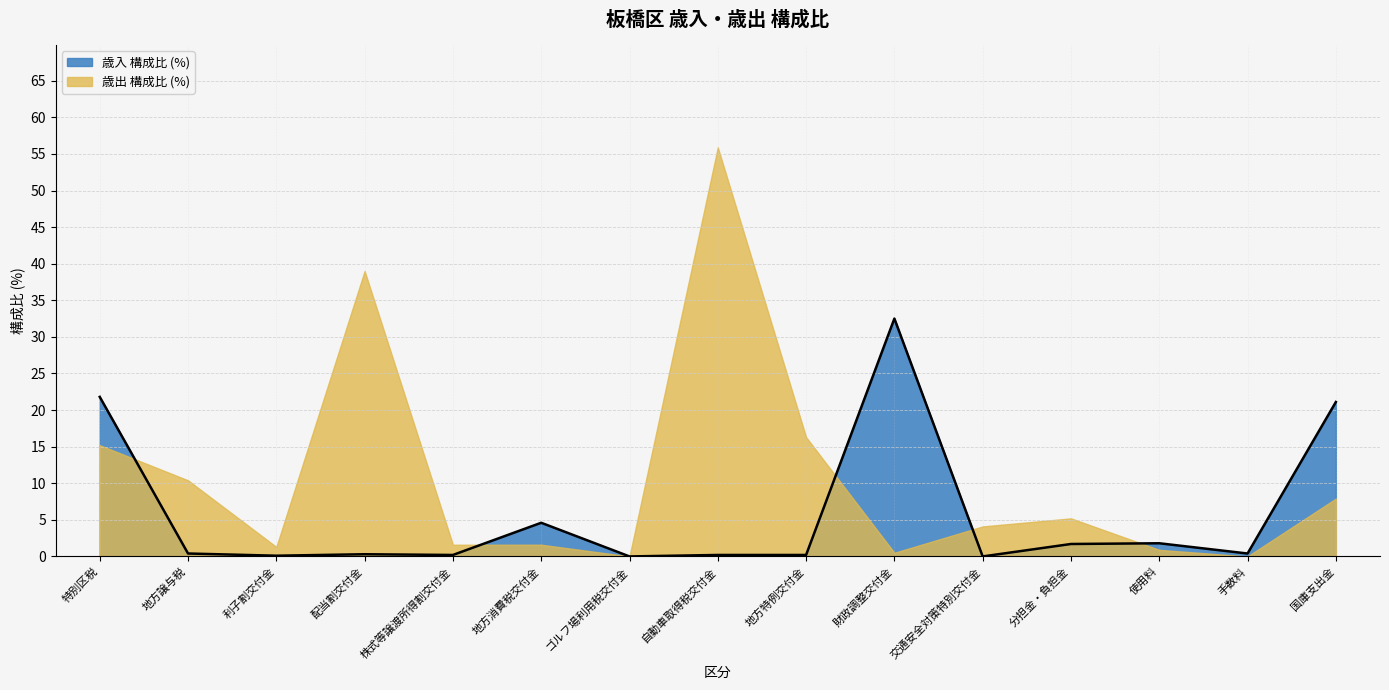

What is the label of the 8th point from the right?

自動車取得税交付金